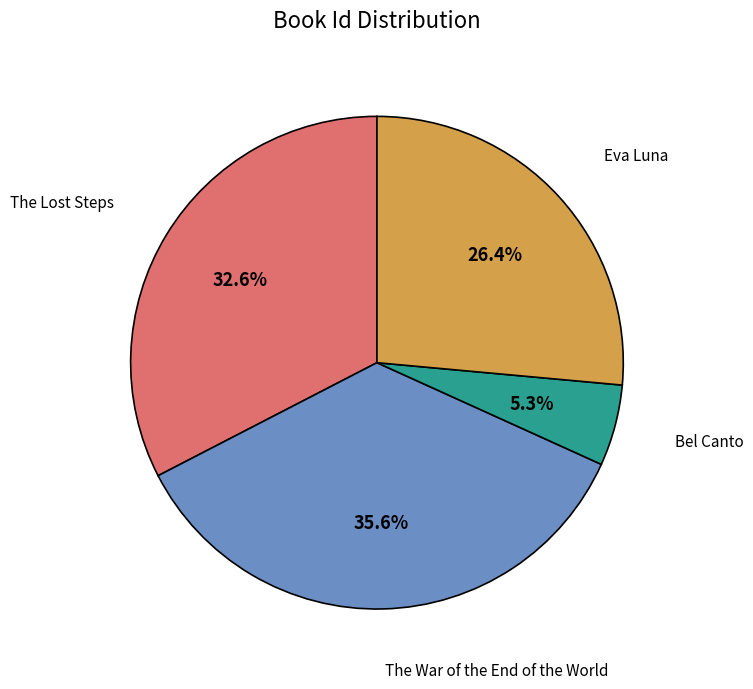

The The War of the End of the World slice represents 36% of the pie. True or false?

True